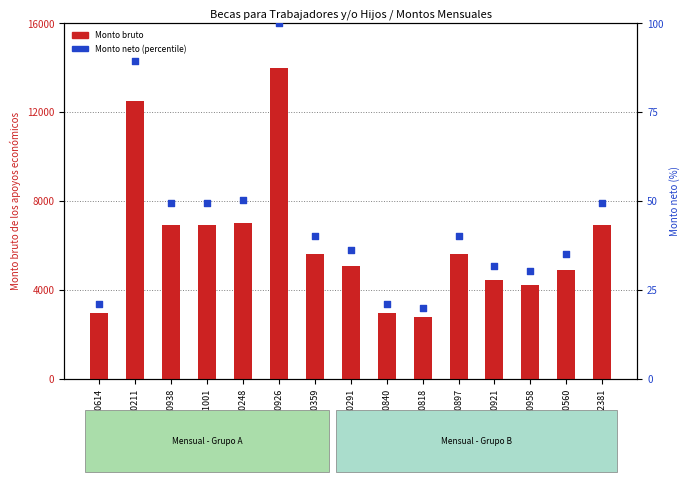

What are all the series names shown in the legend?

Monto bruto, Monto neto (percentile)